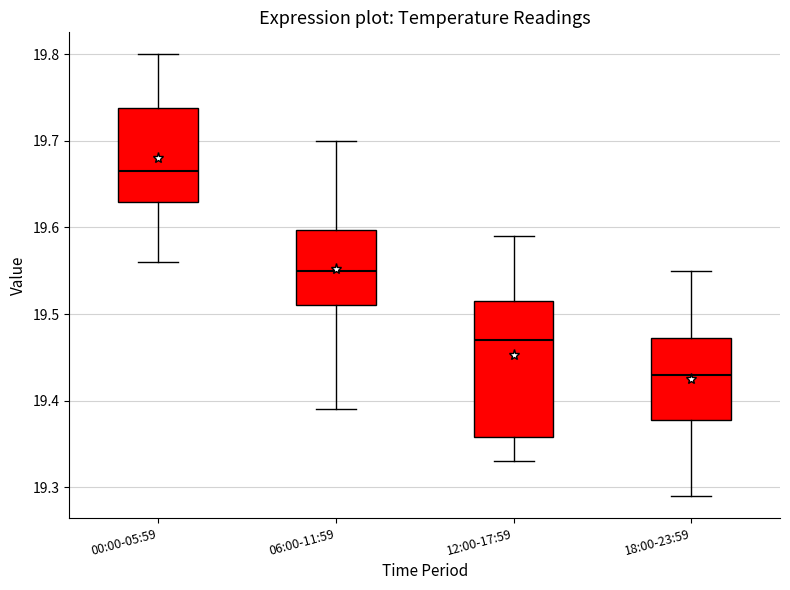

Which box's median line is the highest?

00:00-05:59